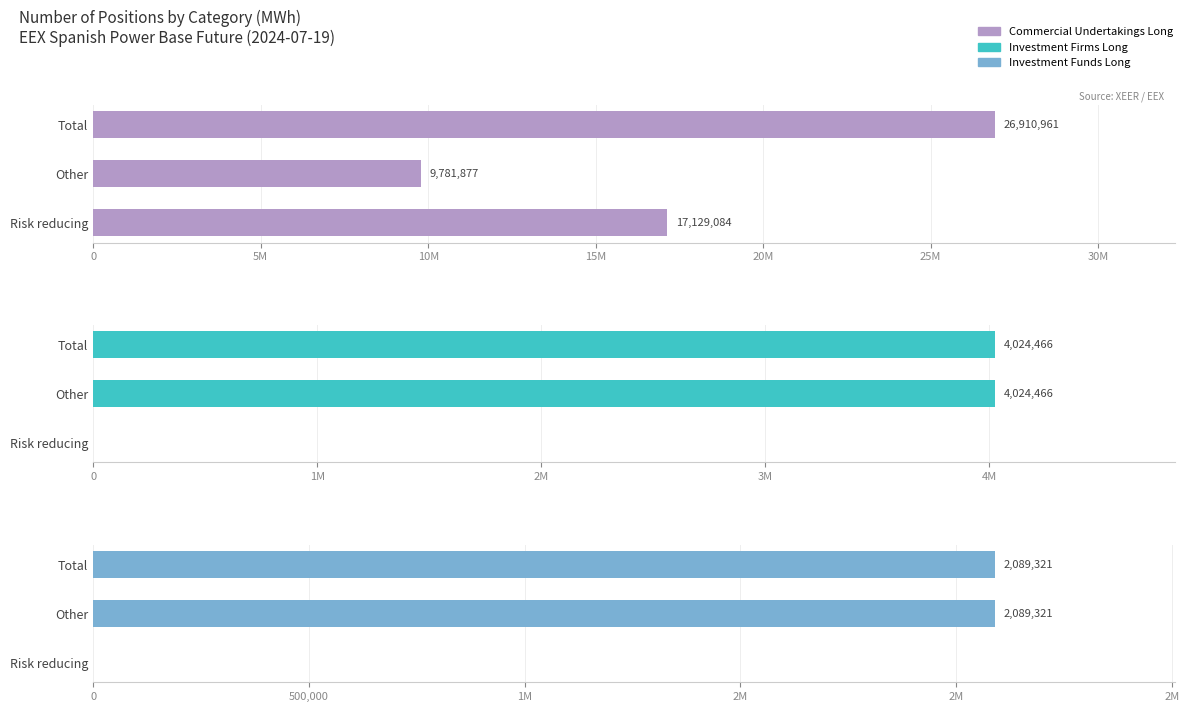

Is it true that Investment Funds Long equals 567749 at Total?

False